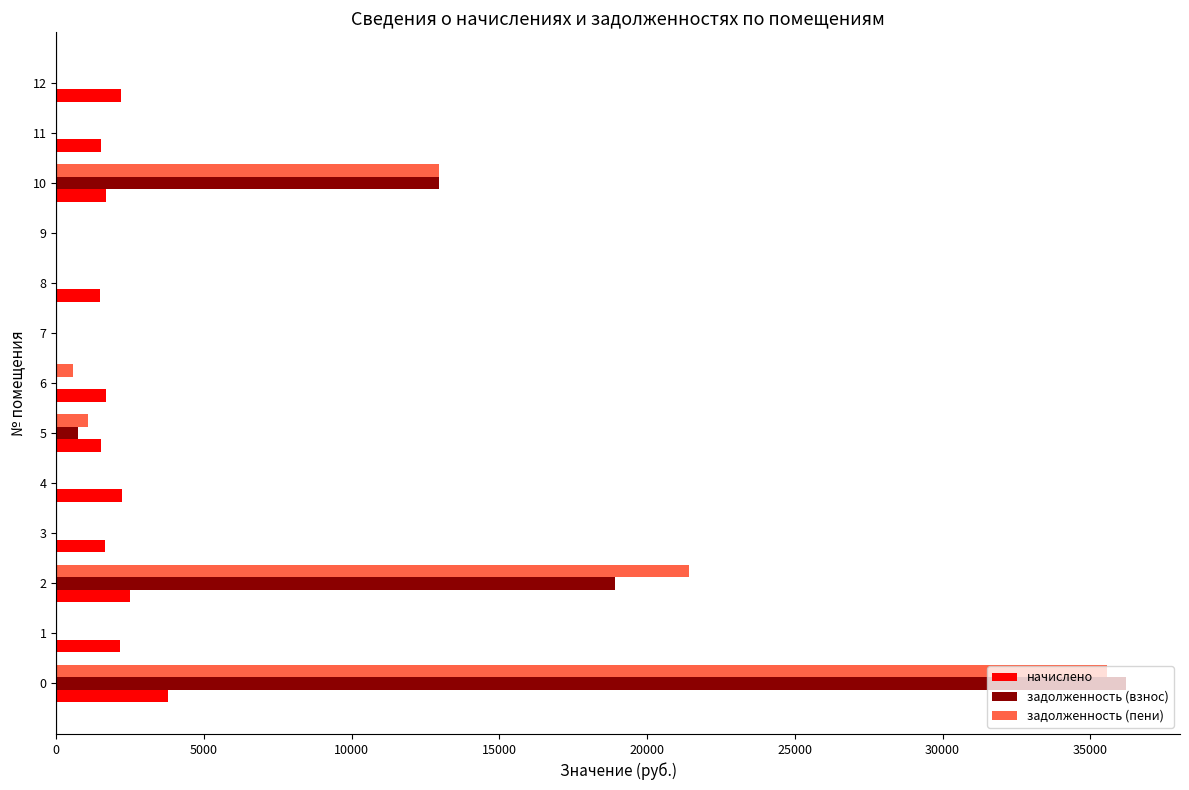

The задолженность (взнос) series shows 59948.8 at 0. True or false?

False